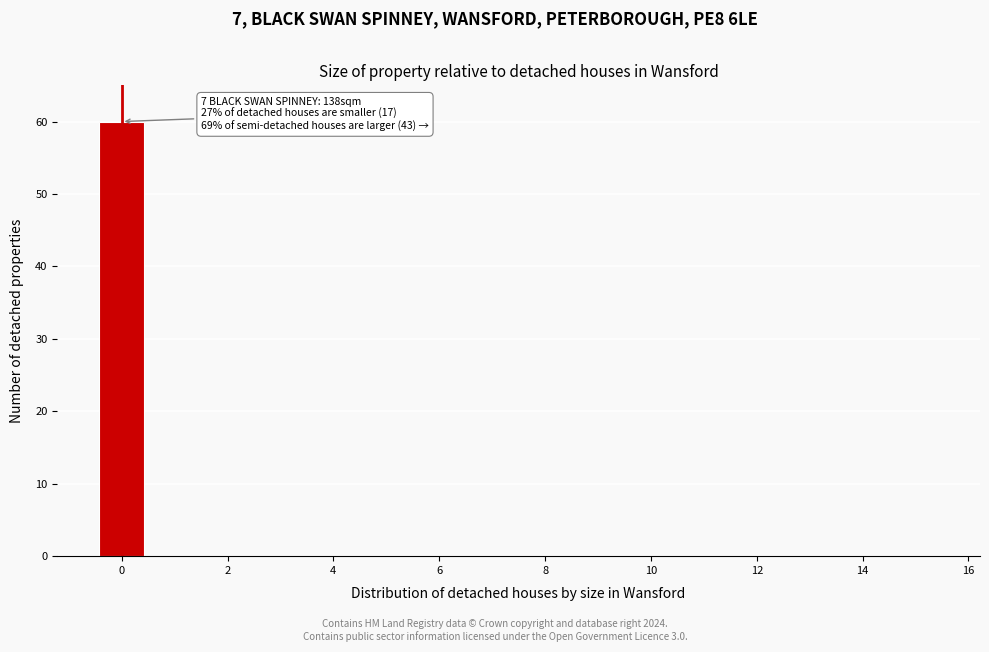

Over which range of the x-axis is the bar tallest?

-0.5 to 0.5